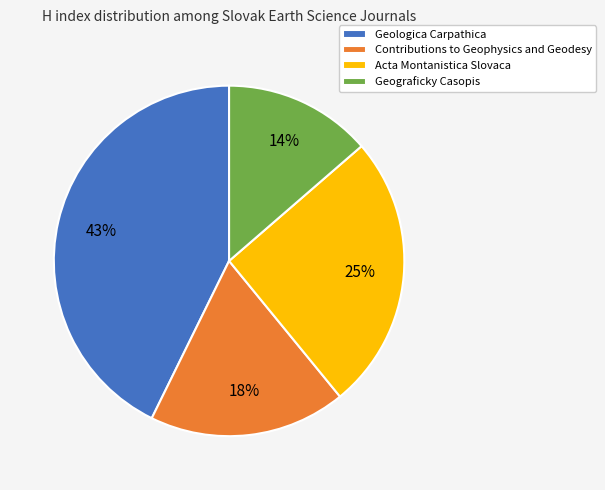

Count the number of slices in the pie.

4